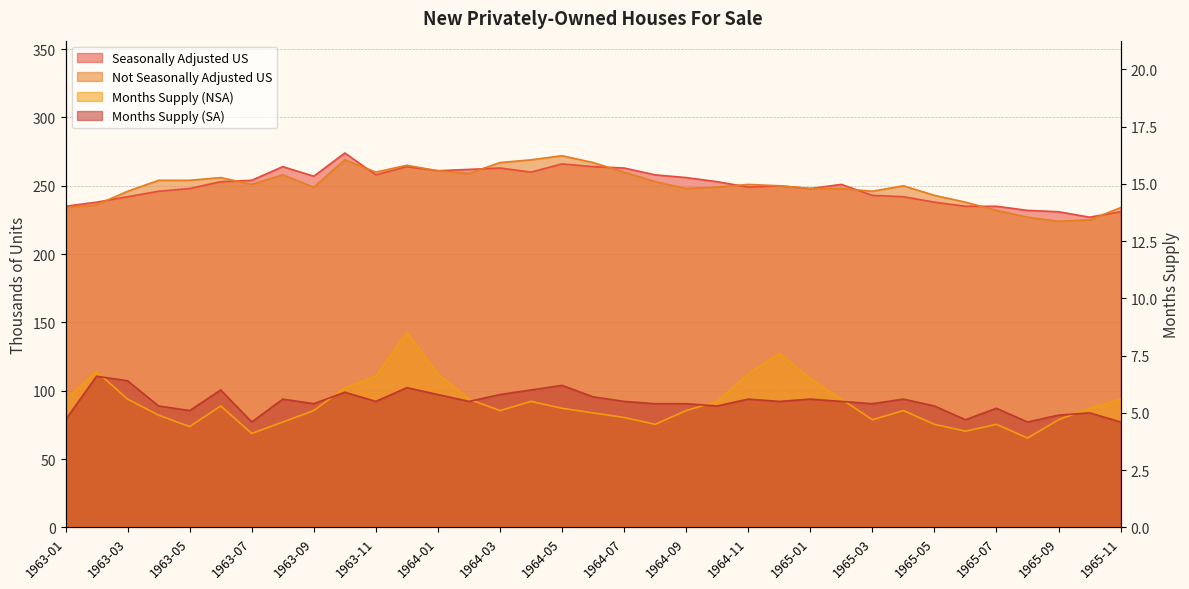

What value does the Months Supply (NSA) series have at 1963-11?

6.6